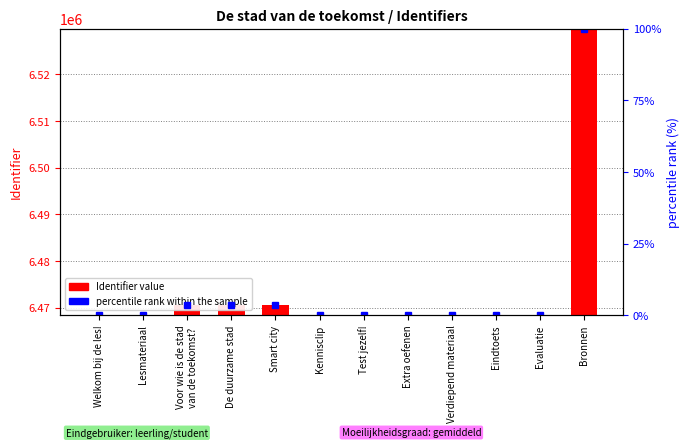

What are all the series names shown in the legend?

Identifier, percentile rank within the sample